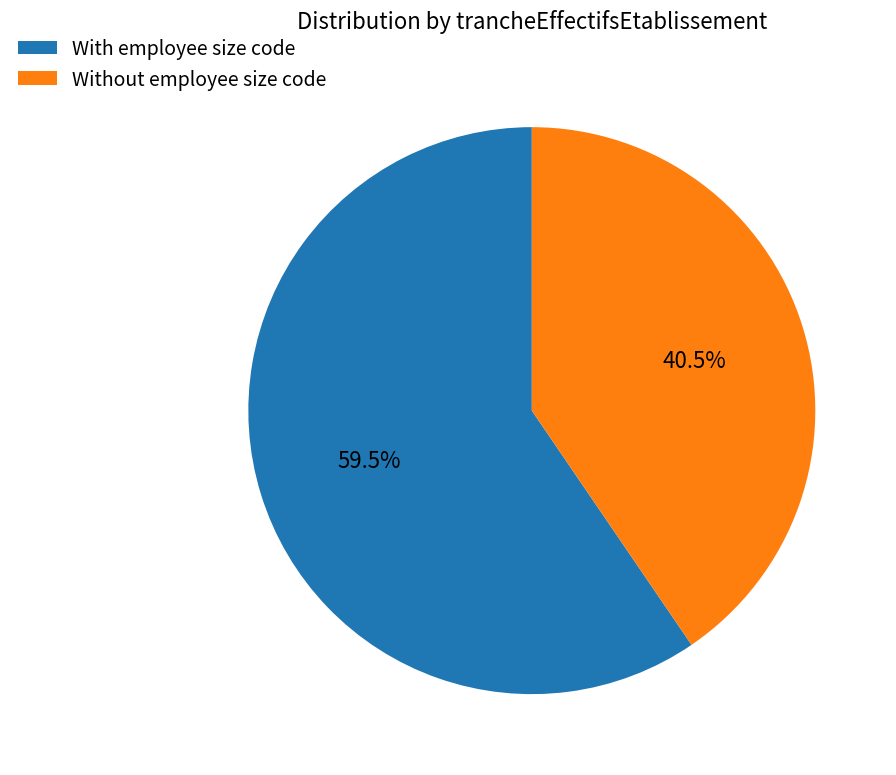

What is the smallest slice in the pie chart?

Without employee size code